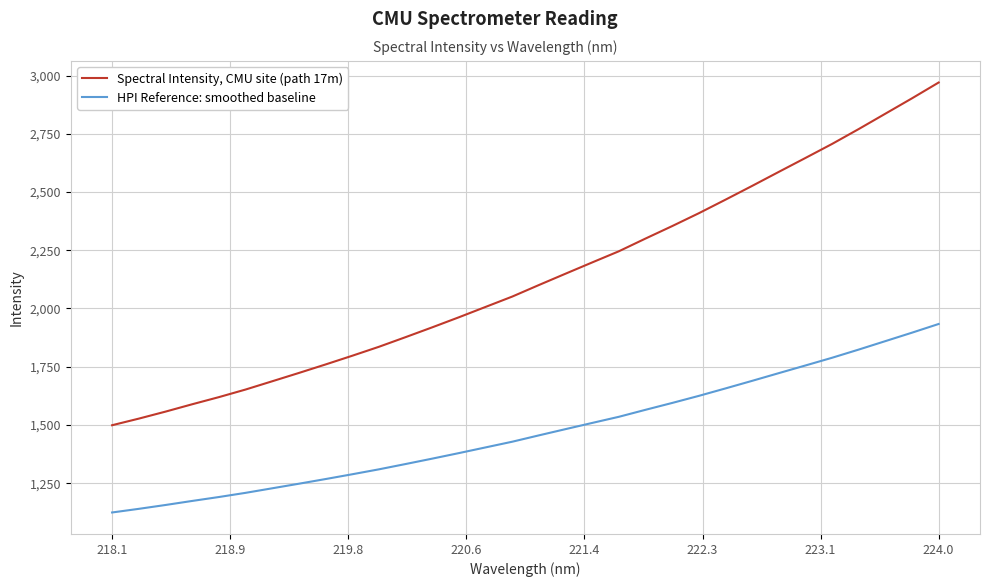

Rank the series by their average value, from lowest to highest.

HPI Reference: smoothed baseline, Spectral Intensity, CMU site (path 17m)